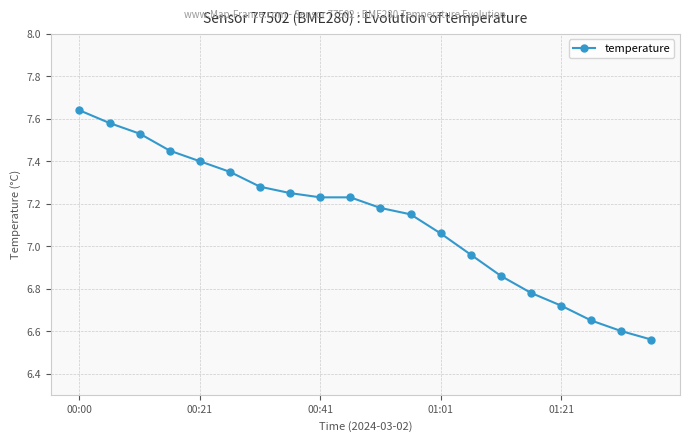

How many data points does each series have?

20